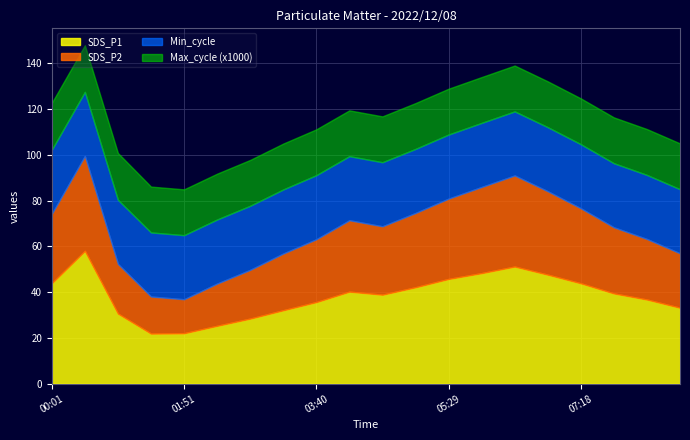

What is the highest value of the SDS_P1 series?

58.0